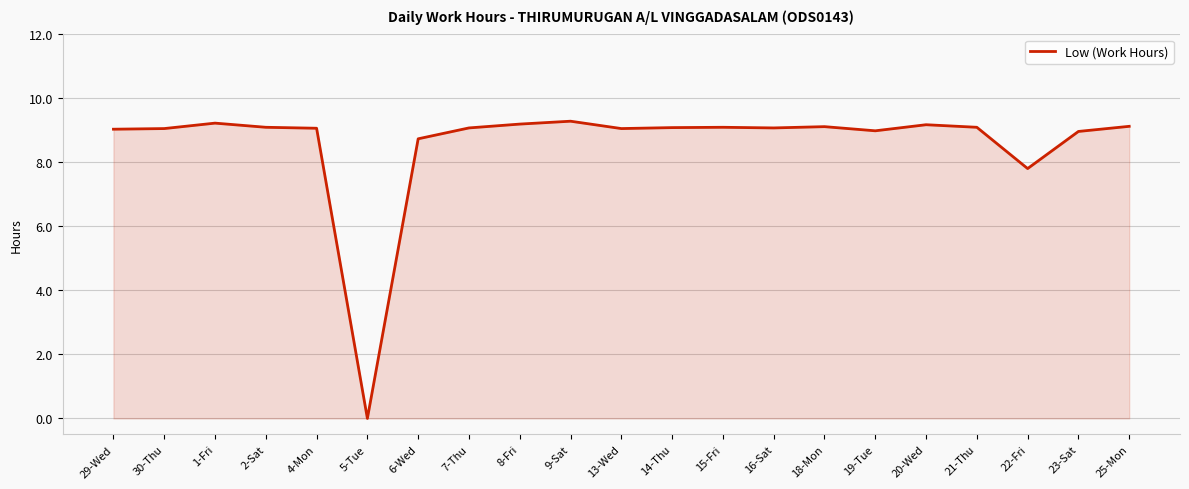

What is the difference between the maximum and minimum values?

9.3